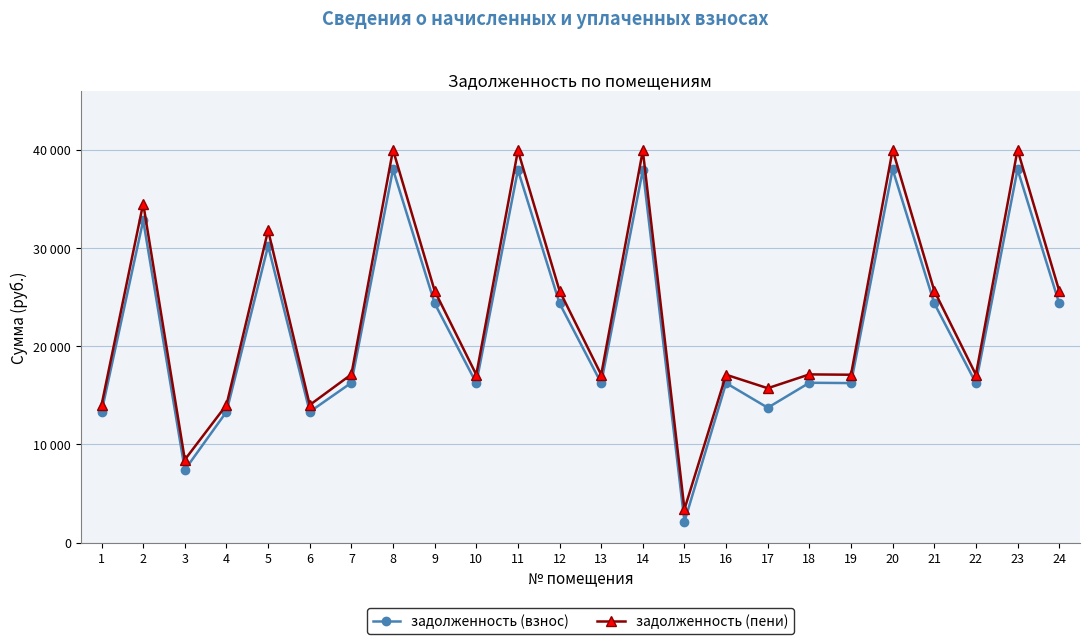

At which category does задолженность (пени) reach its first local peak?

2